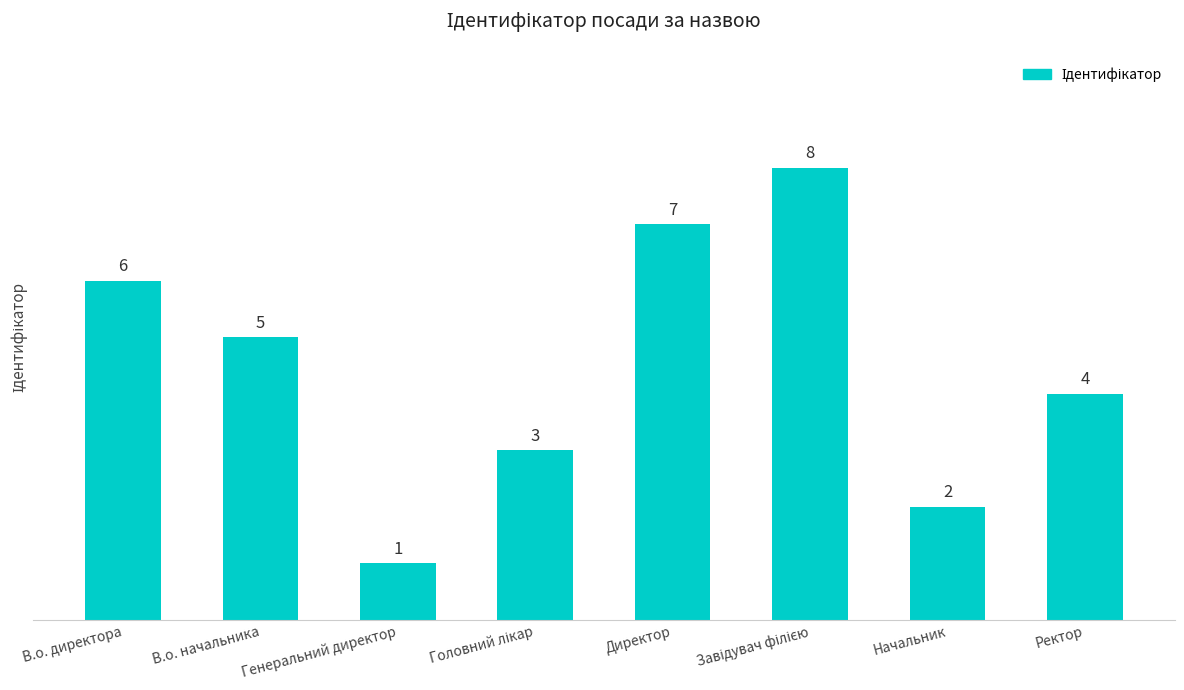

What is the greatest value displayed?

8